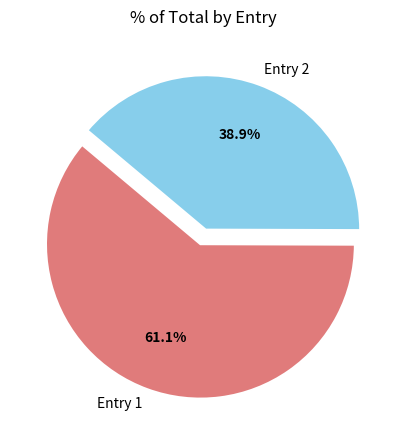

Which has a higher value, Entry 2 or Entry 1?

Entry 1